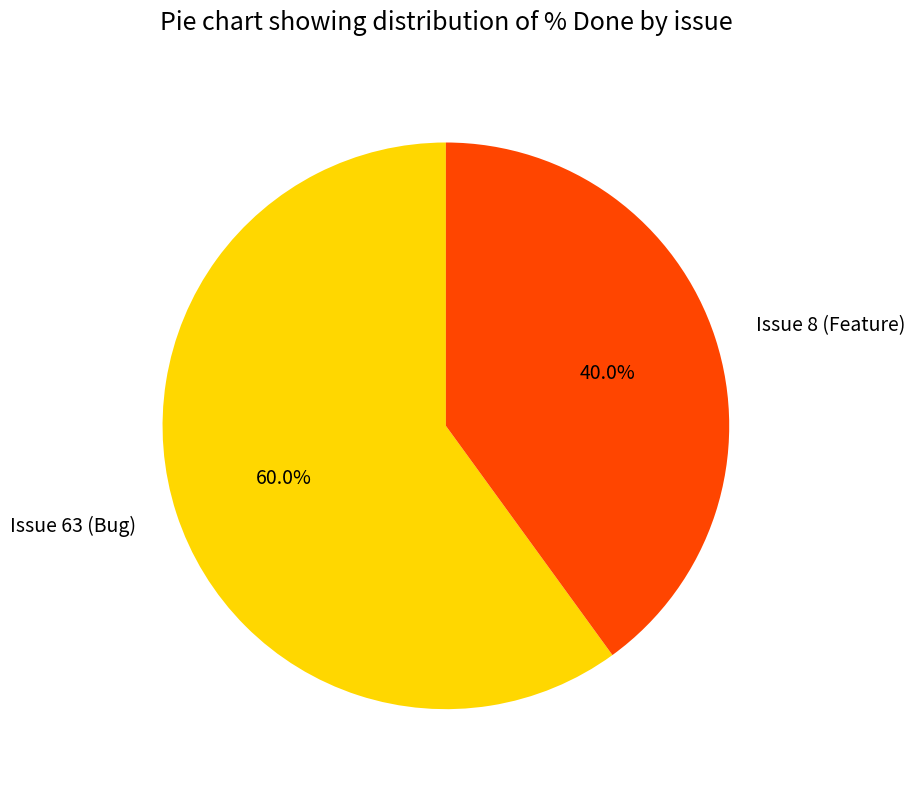

Between Issue 8 (Feature) and Issue 63 (Bug), which is larger?

Issue 63 (Bug)